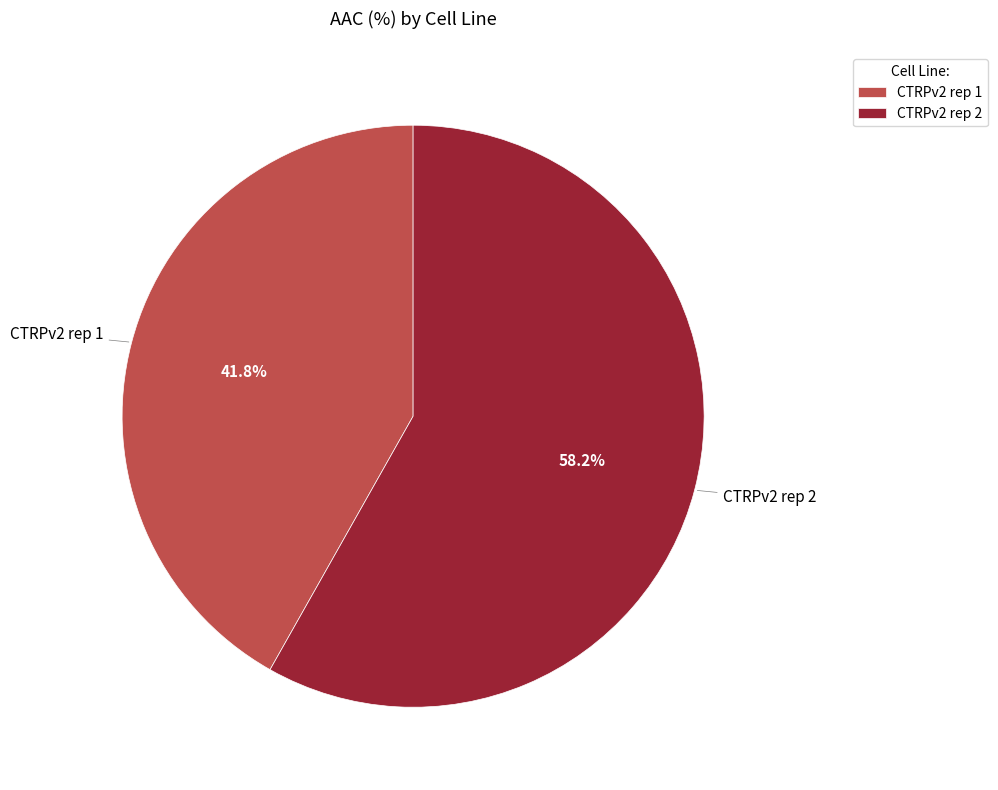

The CTRPv2 rep 2 slice represents 48% of the pie. True or false?

False